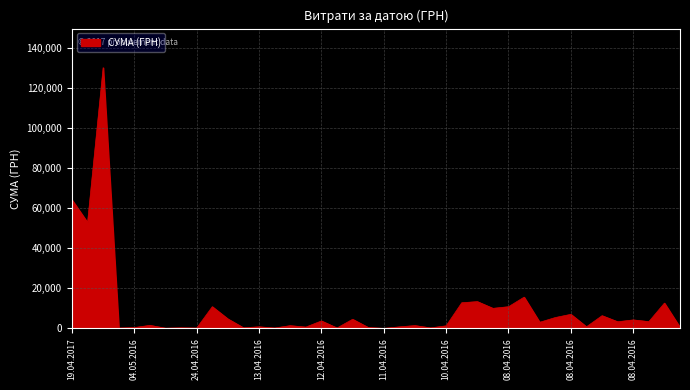

What is the difference between the maximum and minimum values?

130357.3